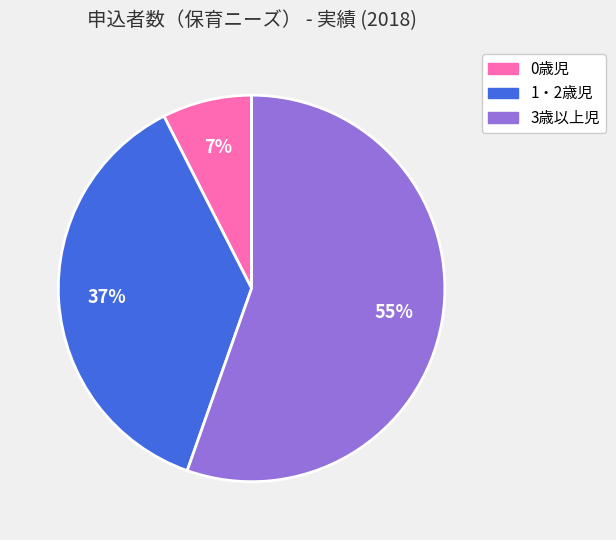

What percentage is the 0歳児 slice, to the nearest percent?

7%